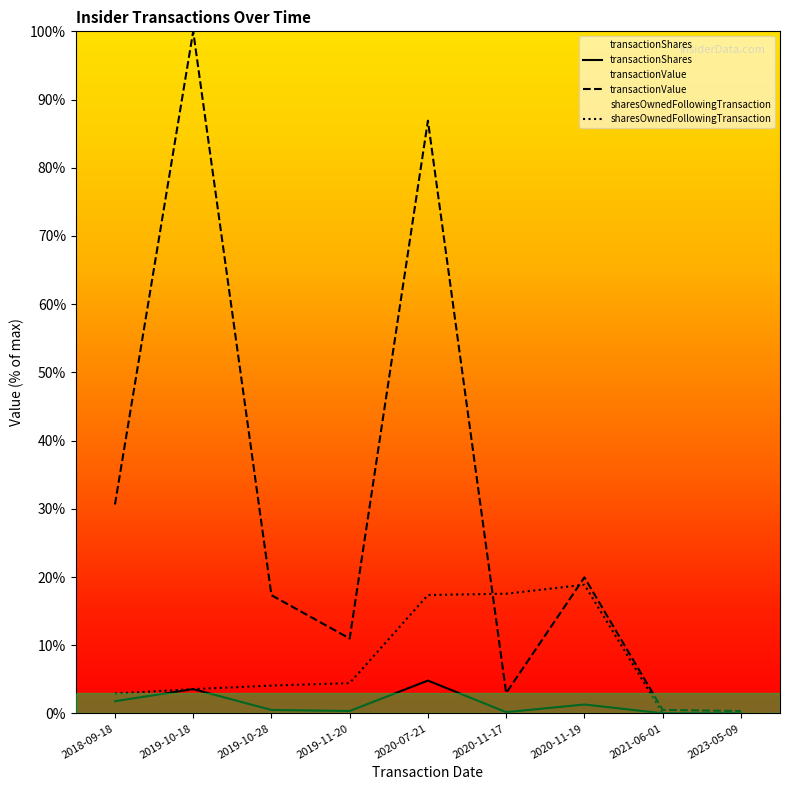

At which category does the chart reach its minimum across all series?

2023-05-09